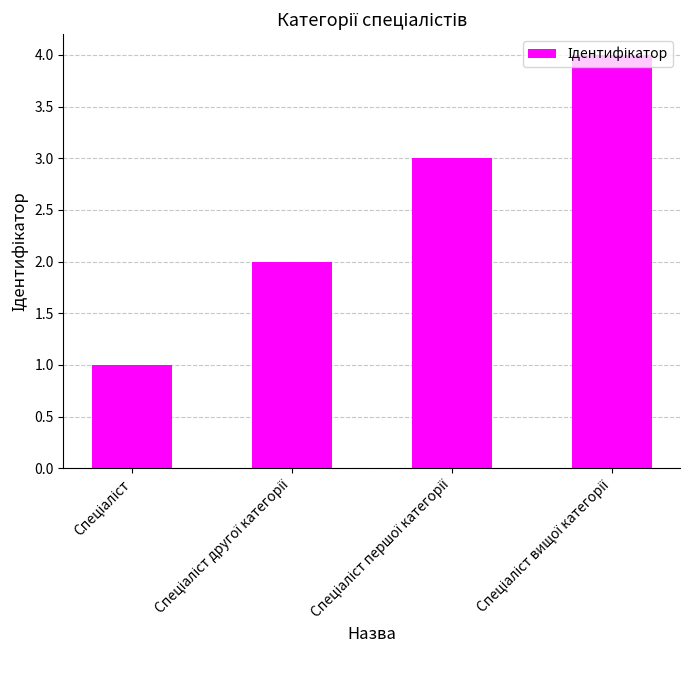

What is the sum of all values?

10